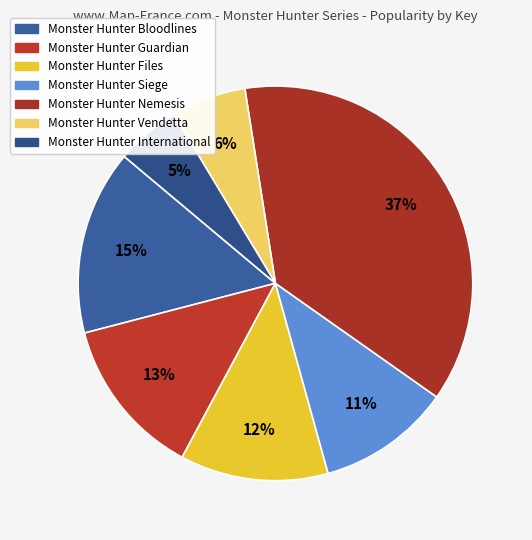

To the nearest percent, what is the difference between the Monster Hunter Vendetta and Monster Hunter International slice percentages?

1%